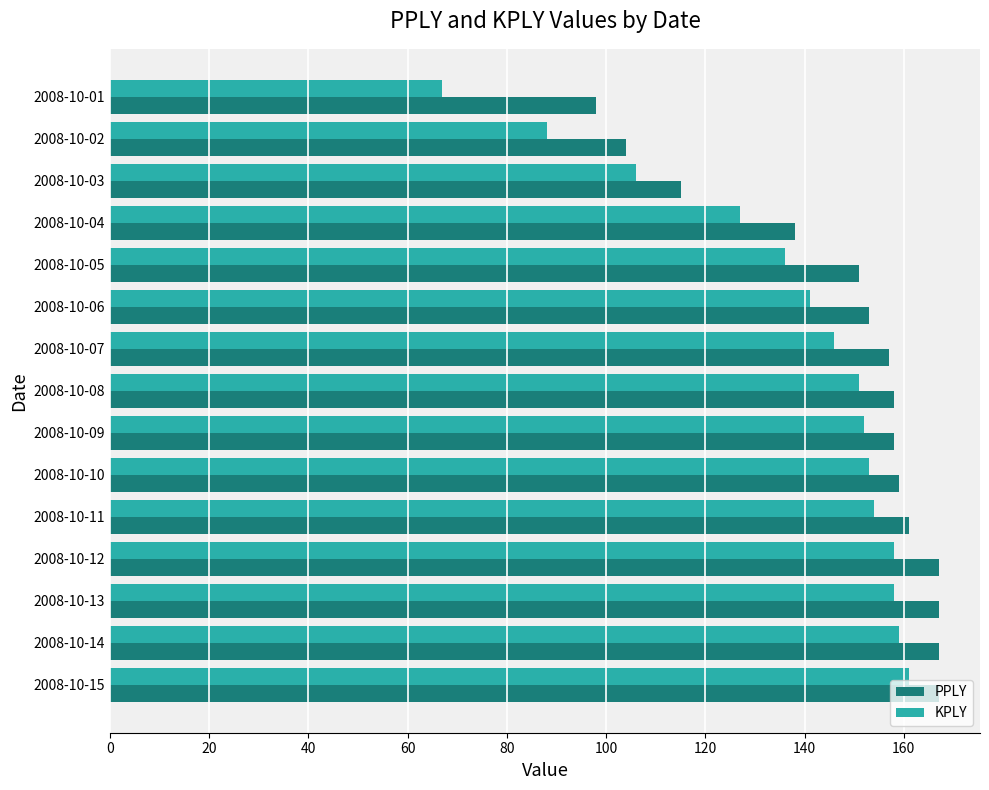

At 2008-10-03, list the series in order from largest to smallest.

PPLY, KPLY